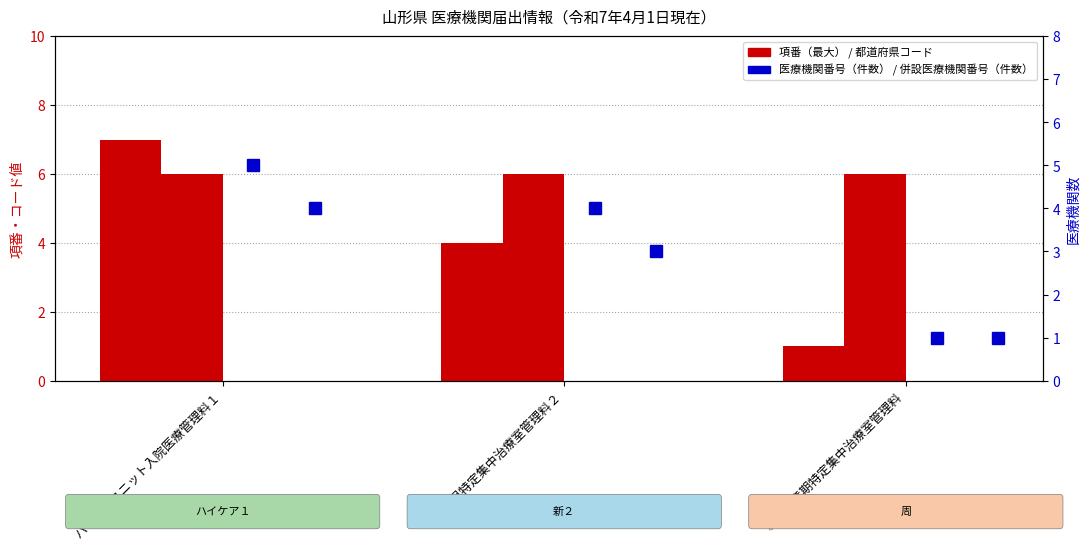

Is the value of 項番（最大） at 総合周産期特定集中治療室管理料 greater than the value of 医療機関番号（件数） at 総合周産期特定集中治療室管理料?

No